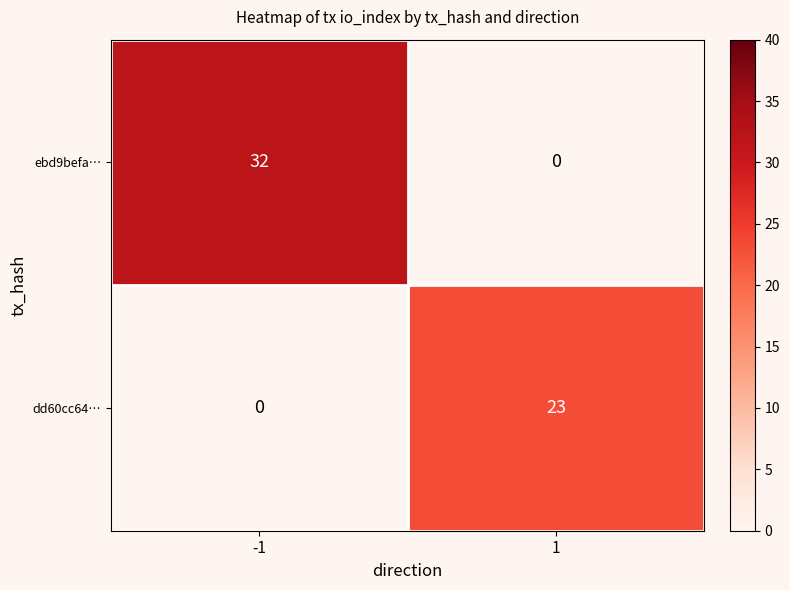

What is the maximum value for ebd9befa…?

32